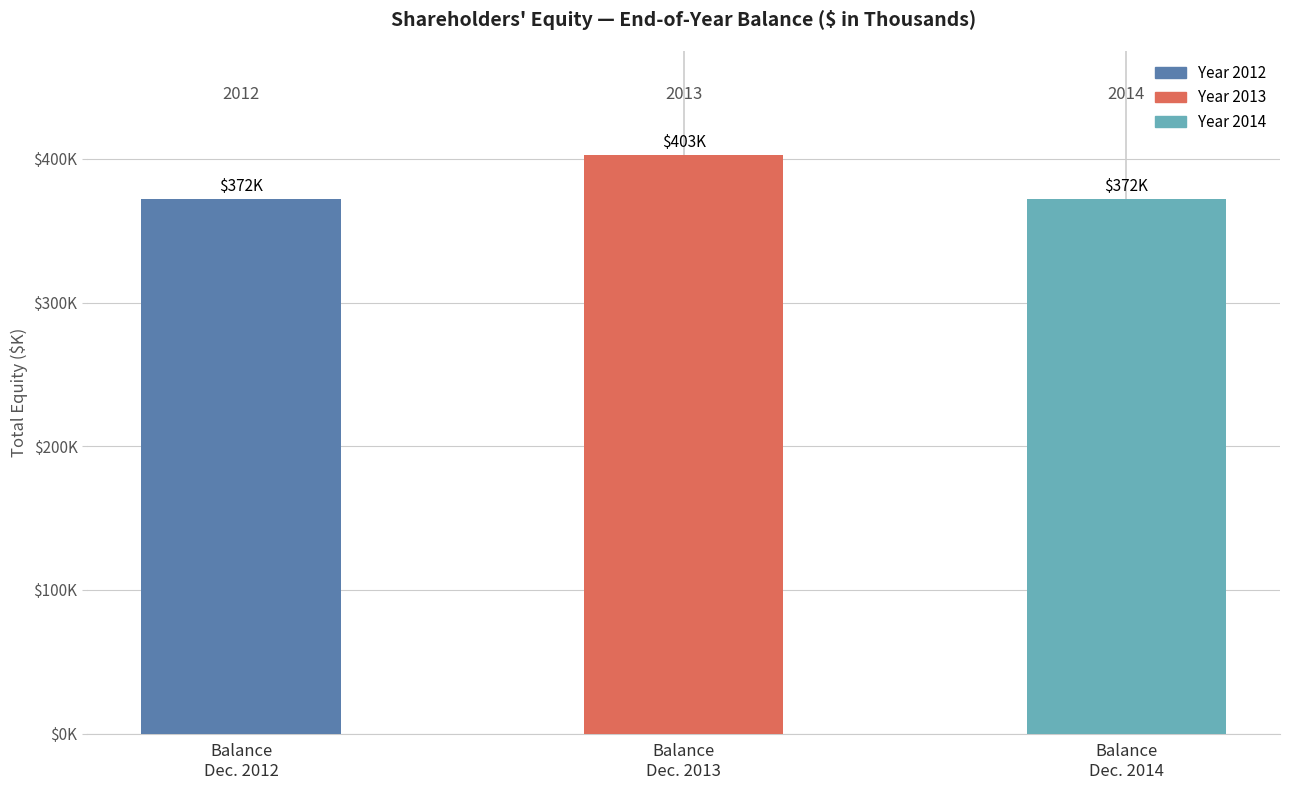

Is it true that the value at Balance
Dec. 2013 is 600700?

False